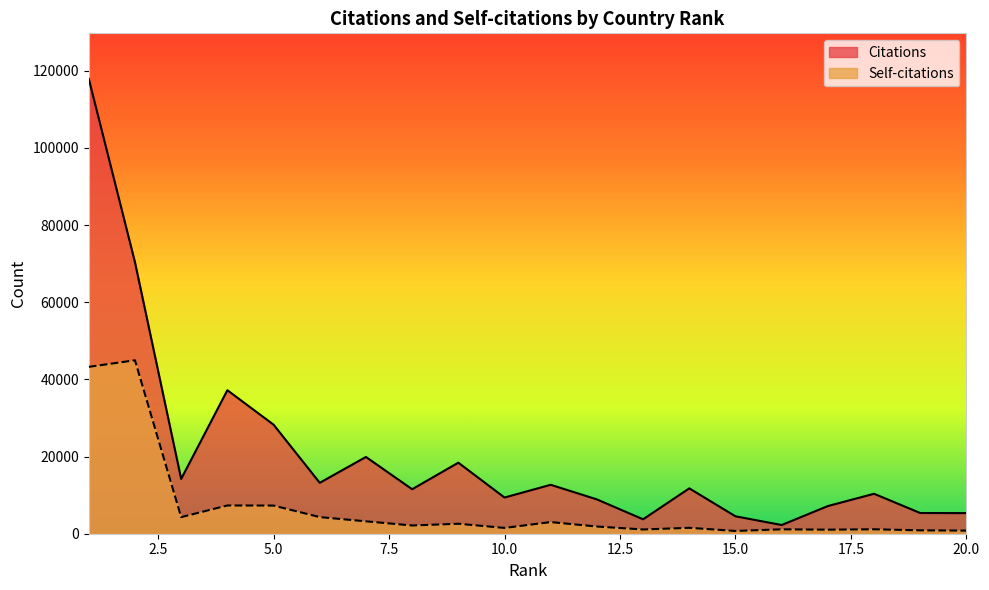

What are all the series names shown in the legend?

Citations, Self-citations